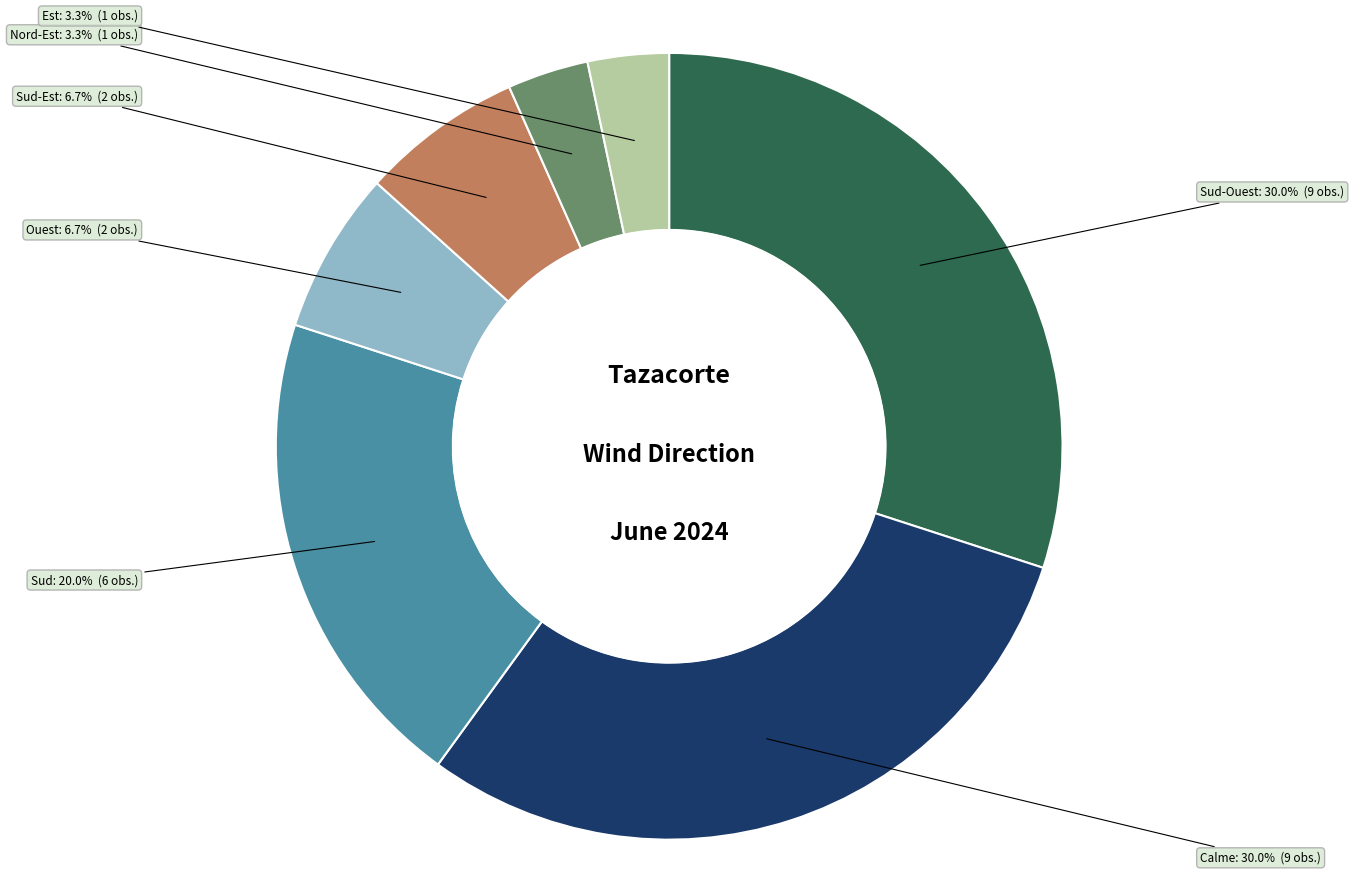

Does Est represent more than half of the total?

No